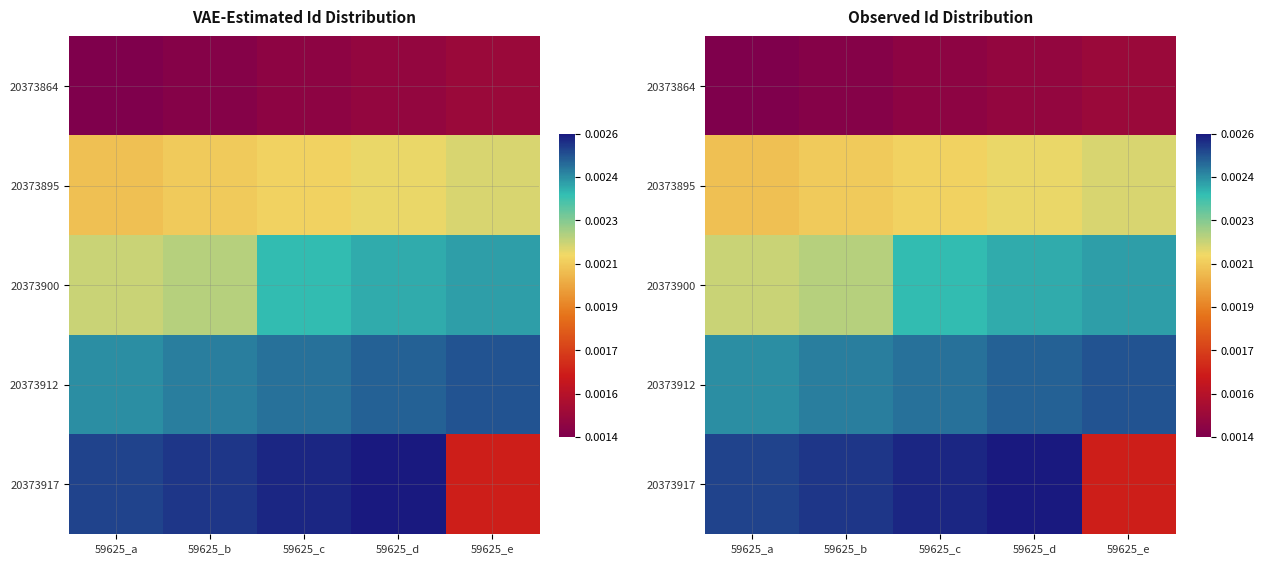

How many data points does each series have?

5